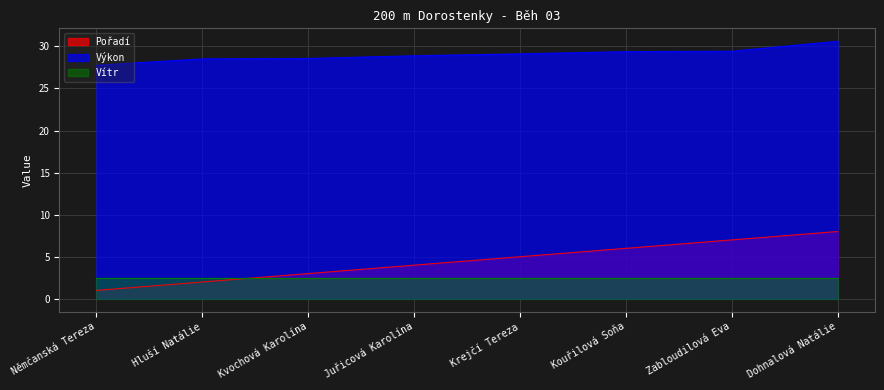

What is the difference between the Pořadí values at Zabloudilová Eva and Juřicová Karolína?

3.0